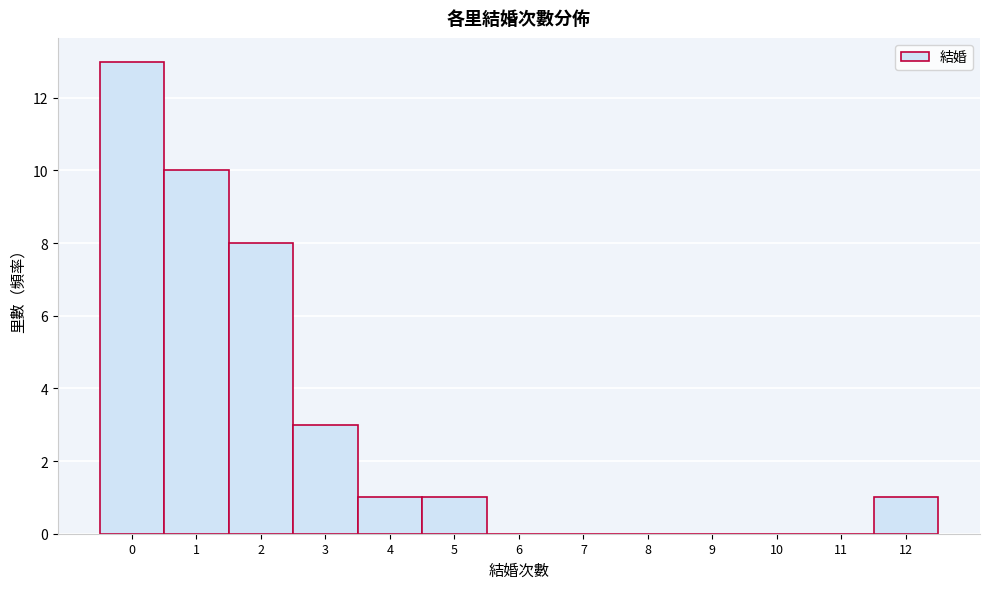

Reading left to right, transcribe all the data shown in this chart.

0=13	1=10	2=8	3=3	4=1	5=1	6=0	7=0	8=0	9=0	10=0	11=0	12=1